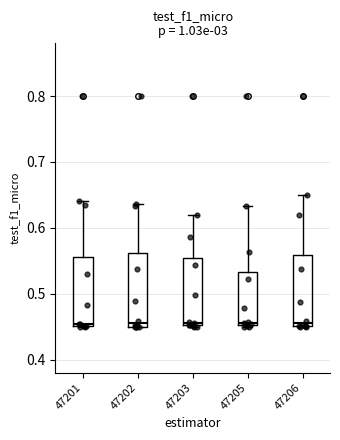

Reading left to right, read every box against the y-axis: the position of its median line, the range the box covers, and the ends of its whiskers. The values are not printed on the chart, so give them approximately, as read against the axis.

47201: median 0.45, box 0.45 to 0.56, whiskers 0.45 to 0.64
47202: median 0.46, box 0.45 to 0.56, whiskers 0.45 to 0.64
47203: median 0.46, box 0.45 to 0.55, whiskers 0.45 to 0.62
47205: median 0.46, box 0.45 to 0.53, whiskers 0.45 to 0.63
47206: median 0.46, box 0.45 to 0.56, whiskers 0.45 to 0.65